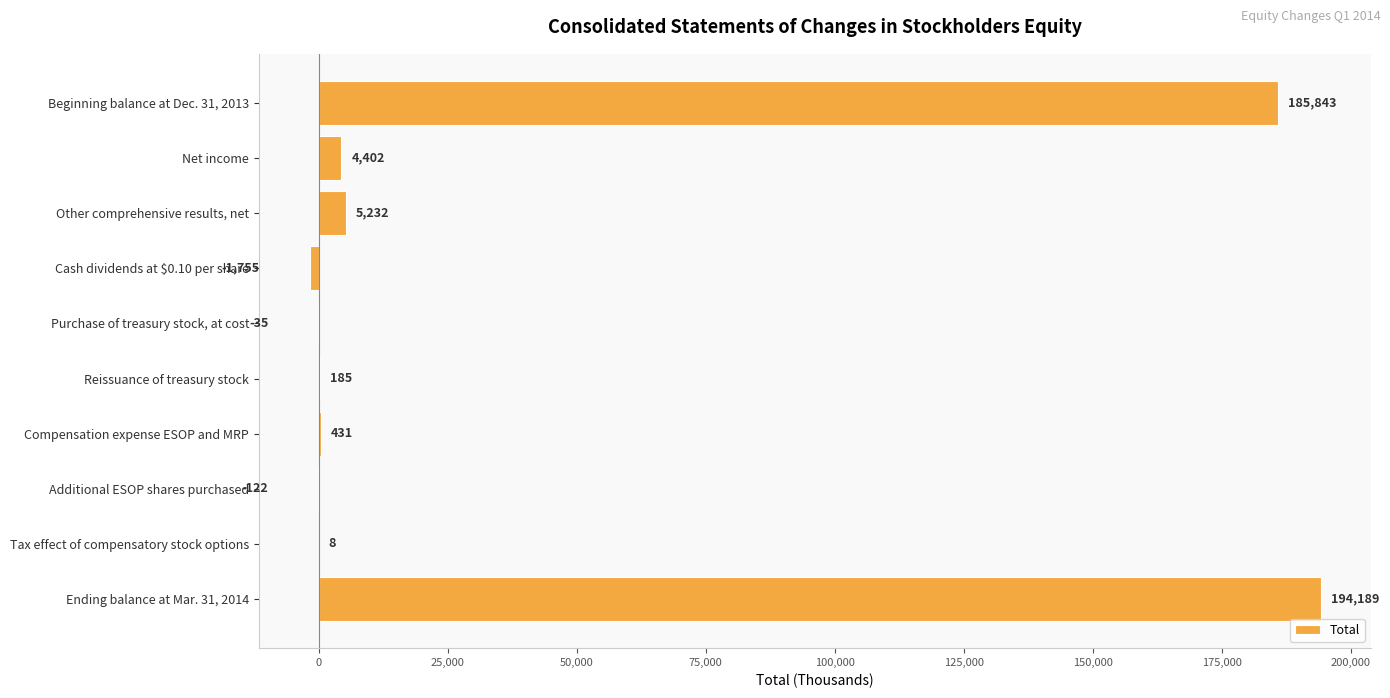

Reading bottom to top, what are all the values shown in this chart?

Ending balance at Mar. 31, 2014=194189	Tax effect of compensatory stock options=8	Additional ESOP shares purchased=-122	Compensation expense ESOP and MRP=431	Reissuance of treasury stock=185	Purchase of treasury stock, at cost=-35	Cash dividends at $0.10 per share=-1755	Other comprehensive results, net=5232	Net income=4402	Beginning balance at Dec. 31, 2013=185843